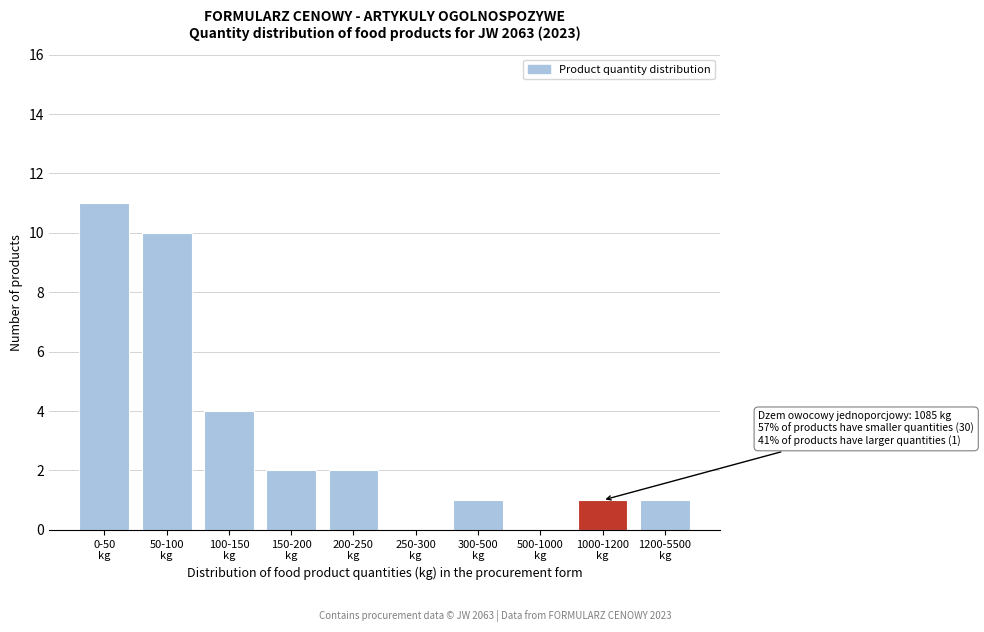

What is the sum of all values?

32